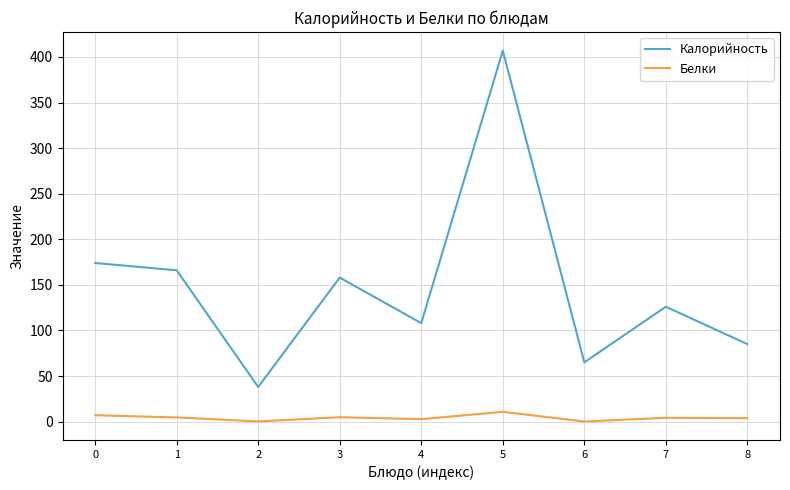

Between 2 and 5, which series saw the biggest shift?

Калорийность